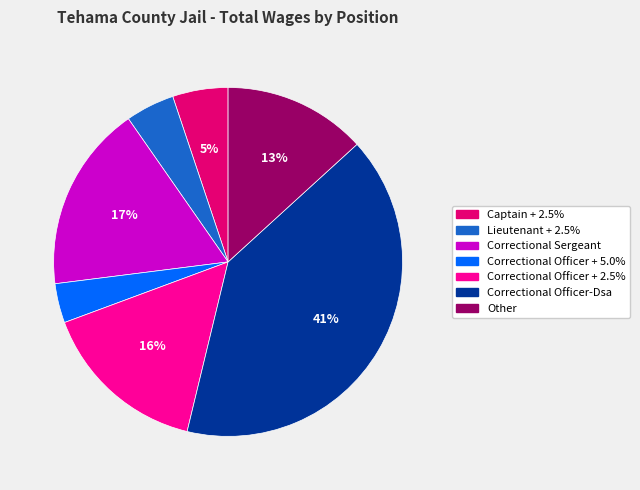

To the nearest percent, what percentage of the pie is Correctional Officer + 5.0%?

4%